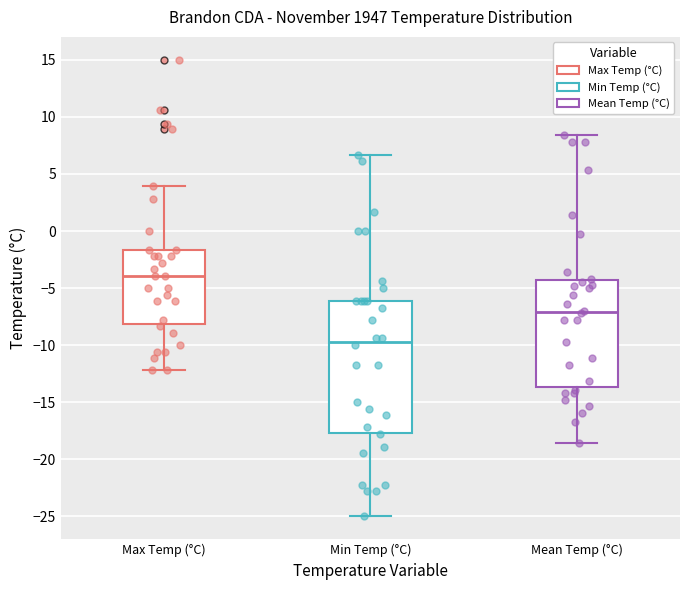

Reading left to right, read every box against the y-axis: the position of its median line, the range the box covers, and the ends of its whiskers. The values are not printed on the chart, so give them approximately, as read against the axis.

Max Temp (°C): median -4.0, box -8.0 to -1.5, whiskers -12.0 to 4.0
Min Temp (°C): median -9.5, box -17.5 to -6.0, whiskers -25.0 to 6.5
Mean Temp (°C): median -7.0, box -13.5 to -4.5, whiskers -18.5 to 8.5